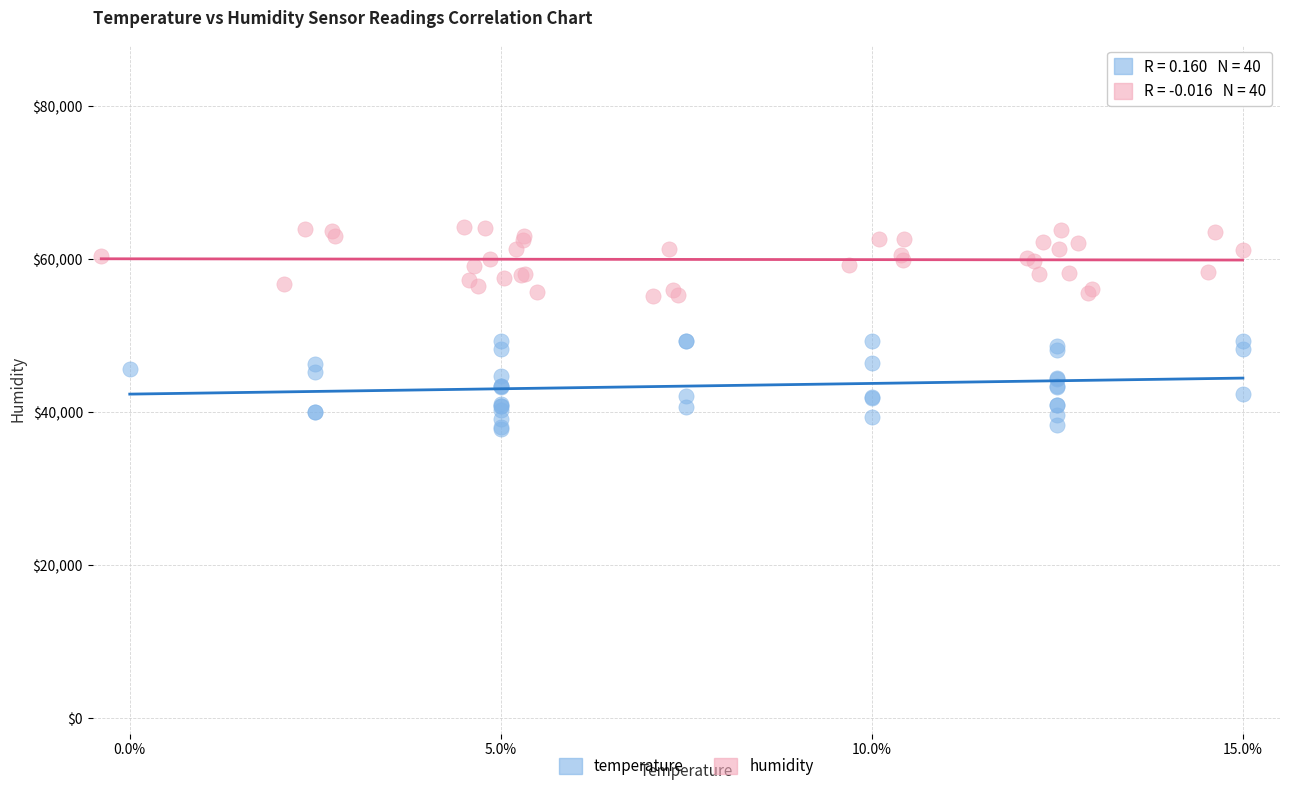

Which series reaches the minimum Y coordinate?

temperature